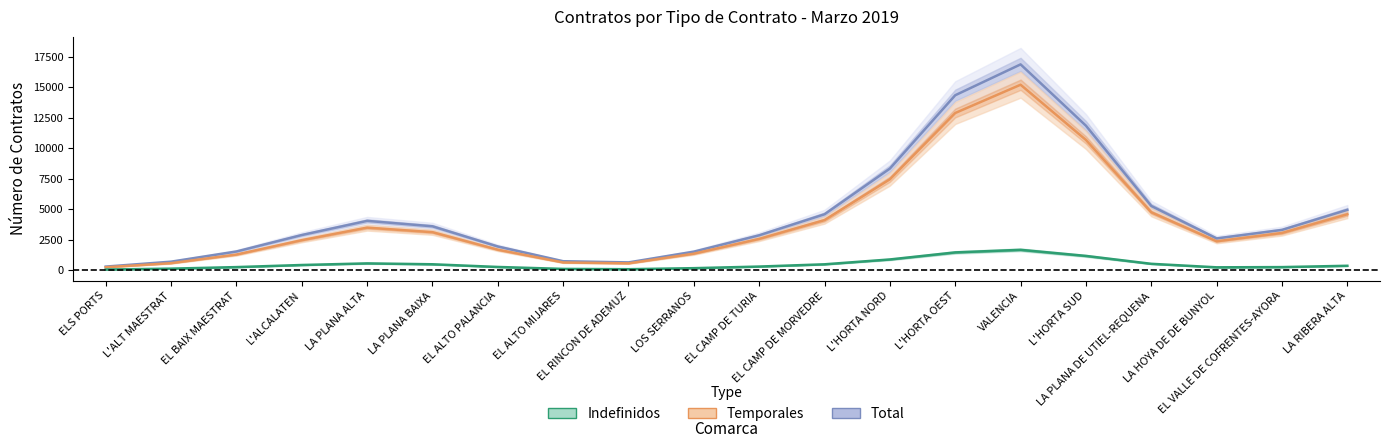

What is the sum of the Indefinidos values at EL CAMP DE MORVEDRE and EL ALTO PALANCIA?

743.0